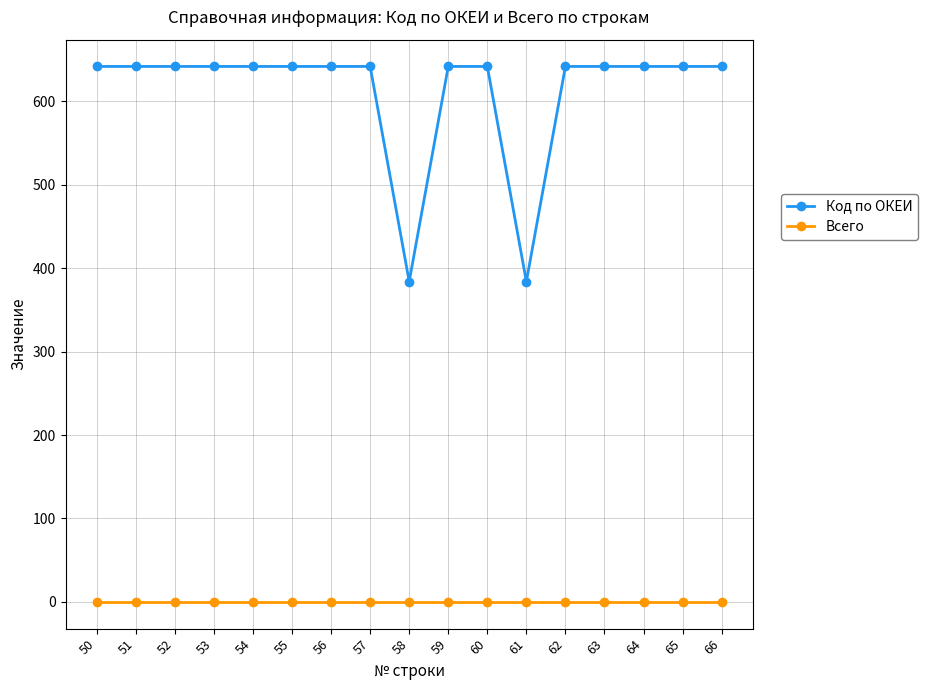

The Код по ОКЕИ series shows 642 at 50. True or false?

True